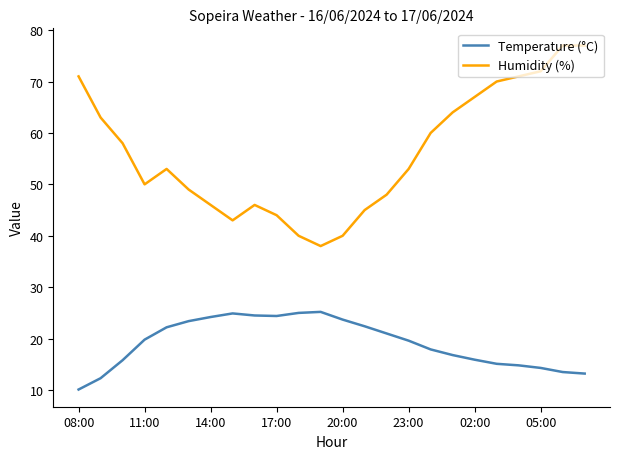

What is the difference between the maximum and minimum values in the Temperature (°C) series?

15.1